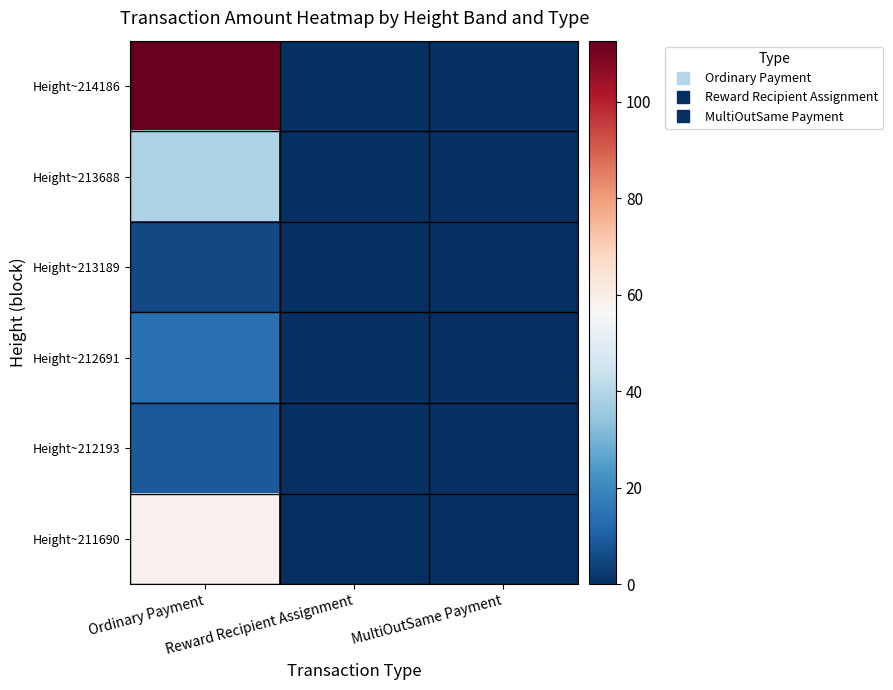

At how many categories does at least one series exceed 17?

1